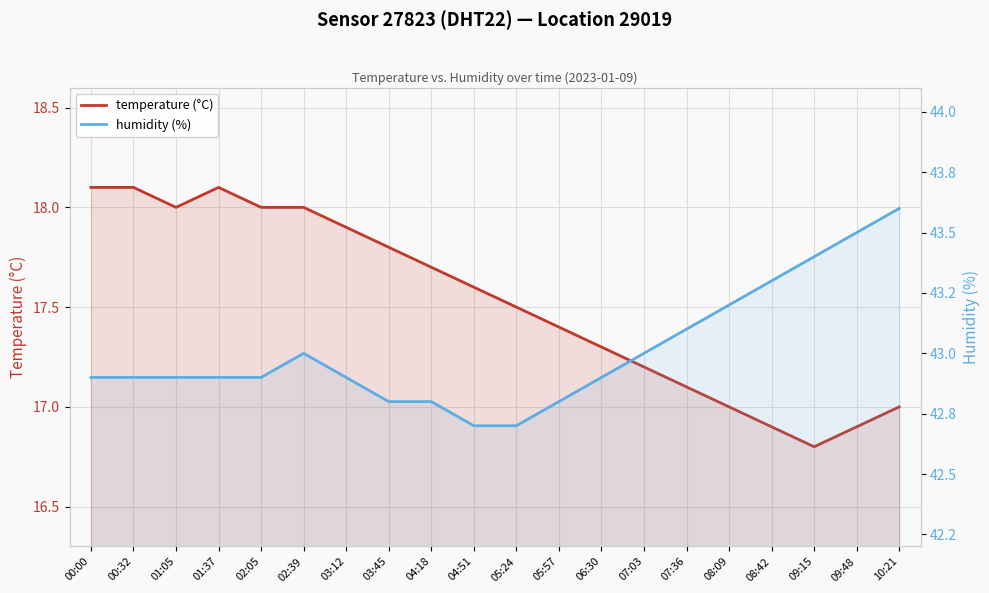

Reading left to right, what are all the values shown in this chart?

temperature (°C): 18.1	18.1	18.0	18.1	18.0	18.0	17.9	17.8	17.7	17.6	17.5	17.4	17.3	17.2	17.1	17.0	16.9	16.8	16.9	17.0
humidity (%): 42.9	42.9	42.9	42.9	42.9	43.0	42.9	42.8	42.8	42.7	42.7	42.8	42.9	43.0	43.1	43.2	43.3	43.4	43.5	43.6